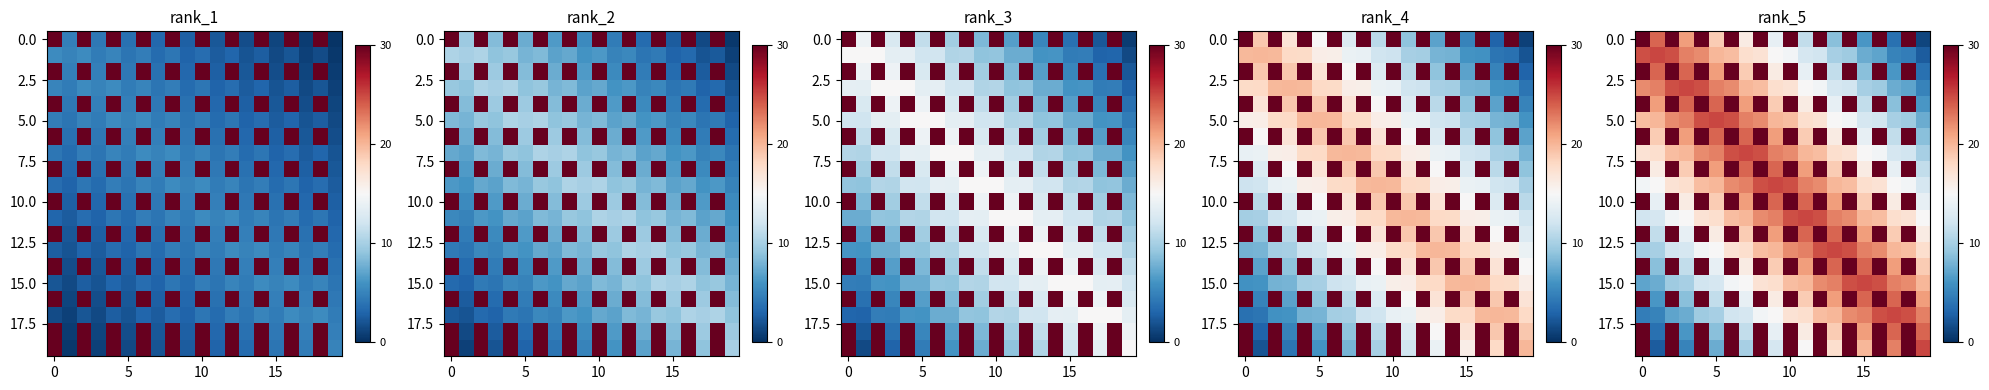

Which has a higher value, 18 or 7?

18